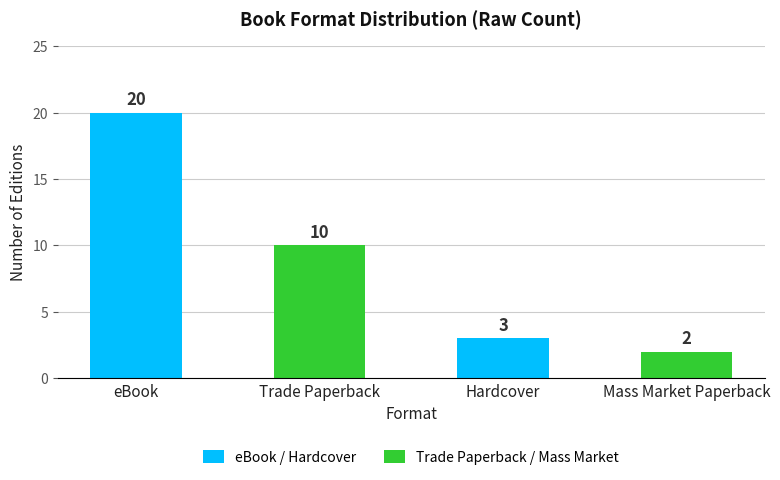

What is the average value of the Trade Paperback / Mass Market series?

6